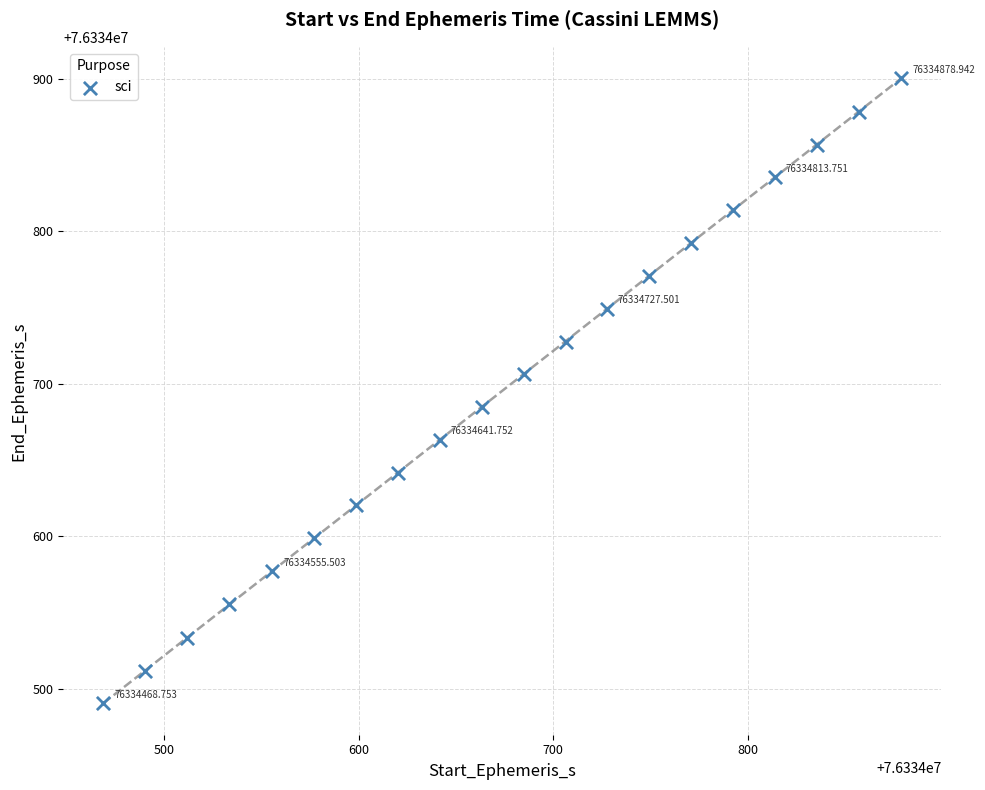

What is the range of Y values (max minus min)?

410.2